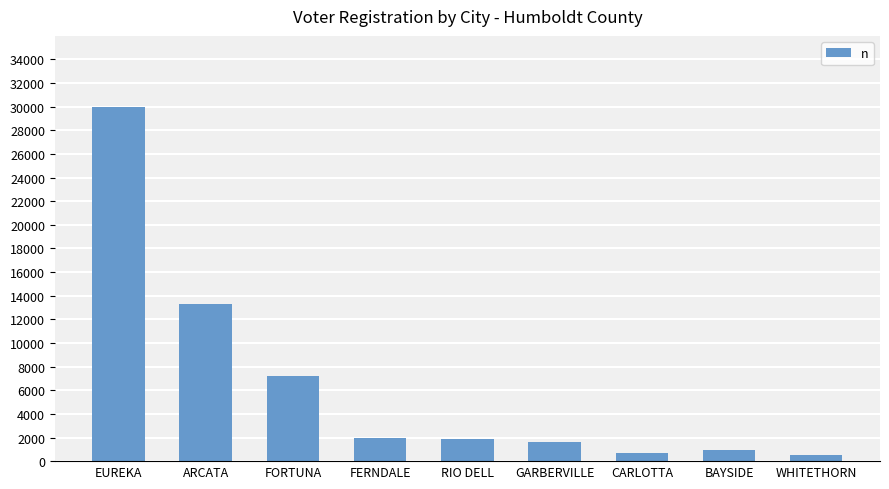

What is the label of the 5th bar from the right?

RIO DELL